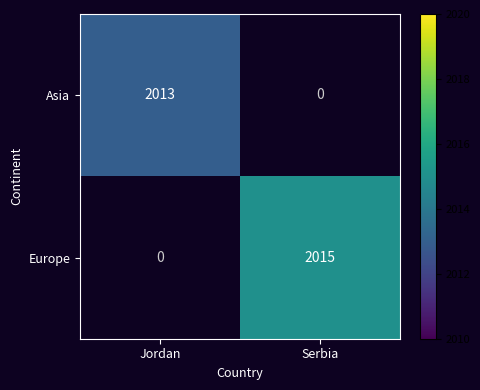

The value of Europe at Serbia is 568. True or false?

False